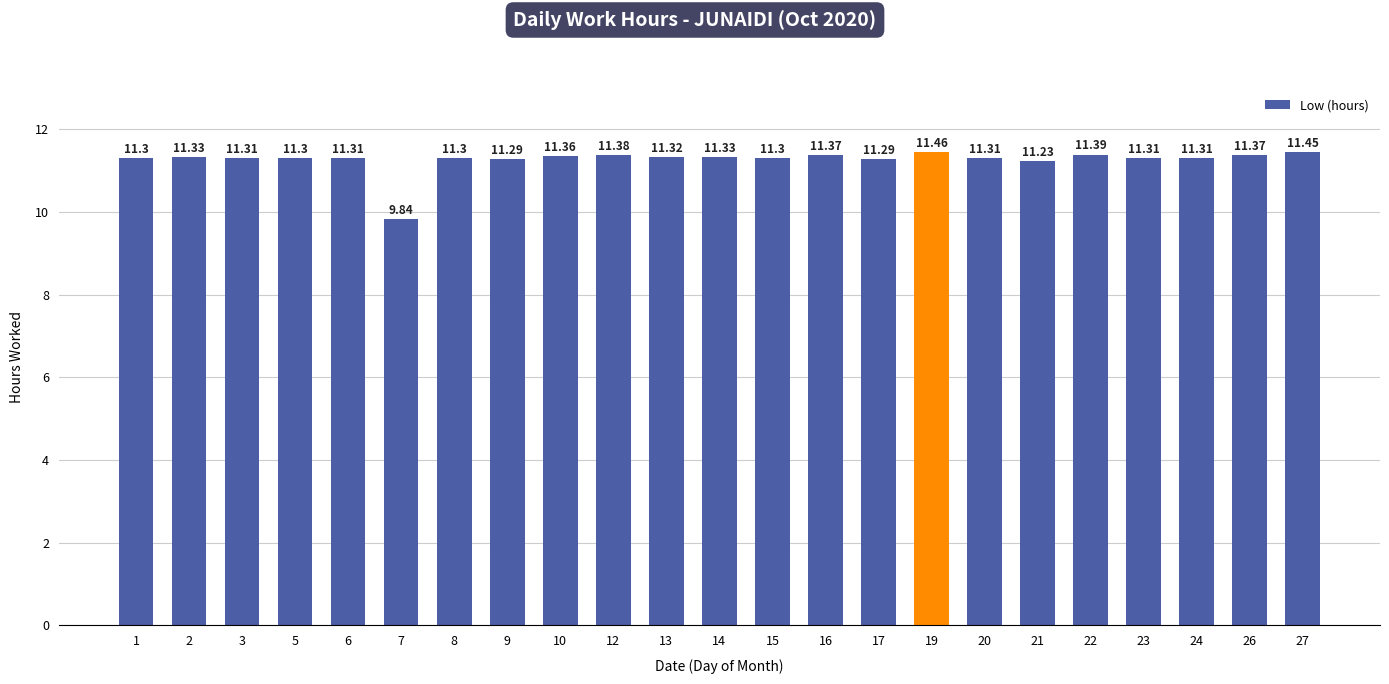

Where does the data first go above 11?

1